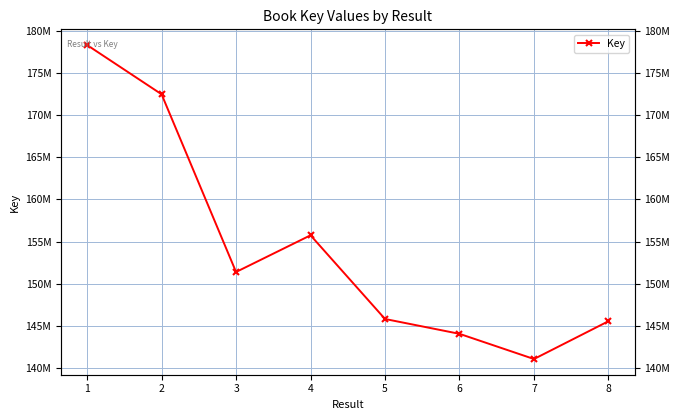

What is the greatest value displayed?

178350948